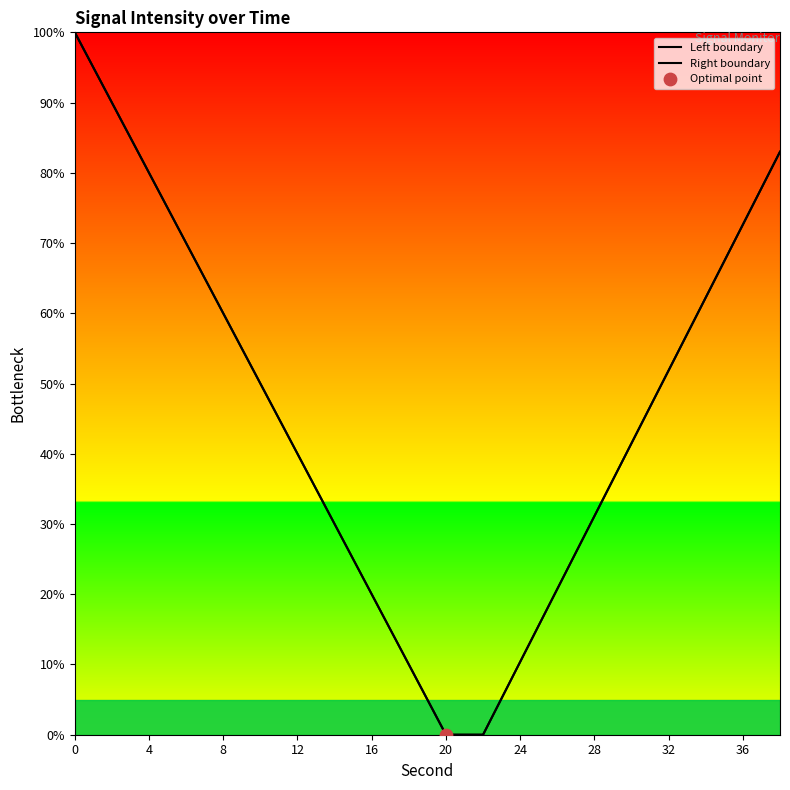

Which series has the largest total across all categories?

Left boundary